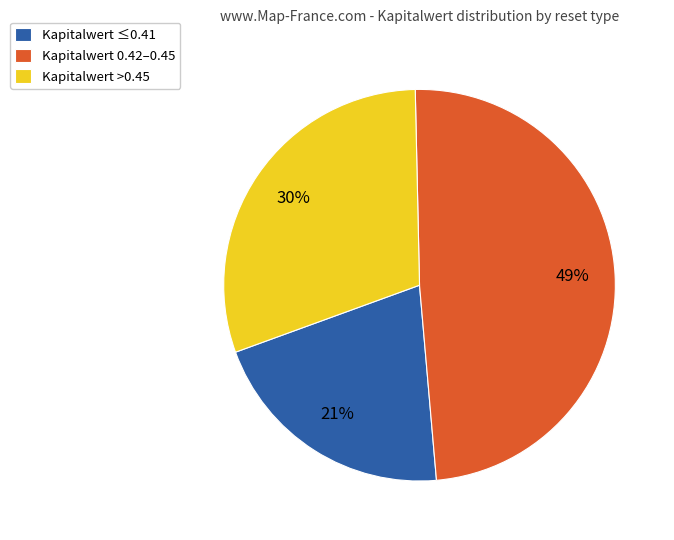

Rank the categories by value from lowest to highest.

Kapitalwert ≤0.41, Kapitalwert >0.45, Kapitalwert 0.42–0.45